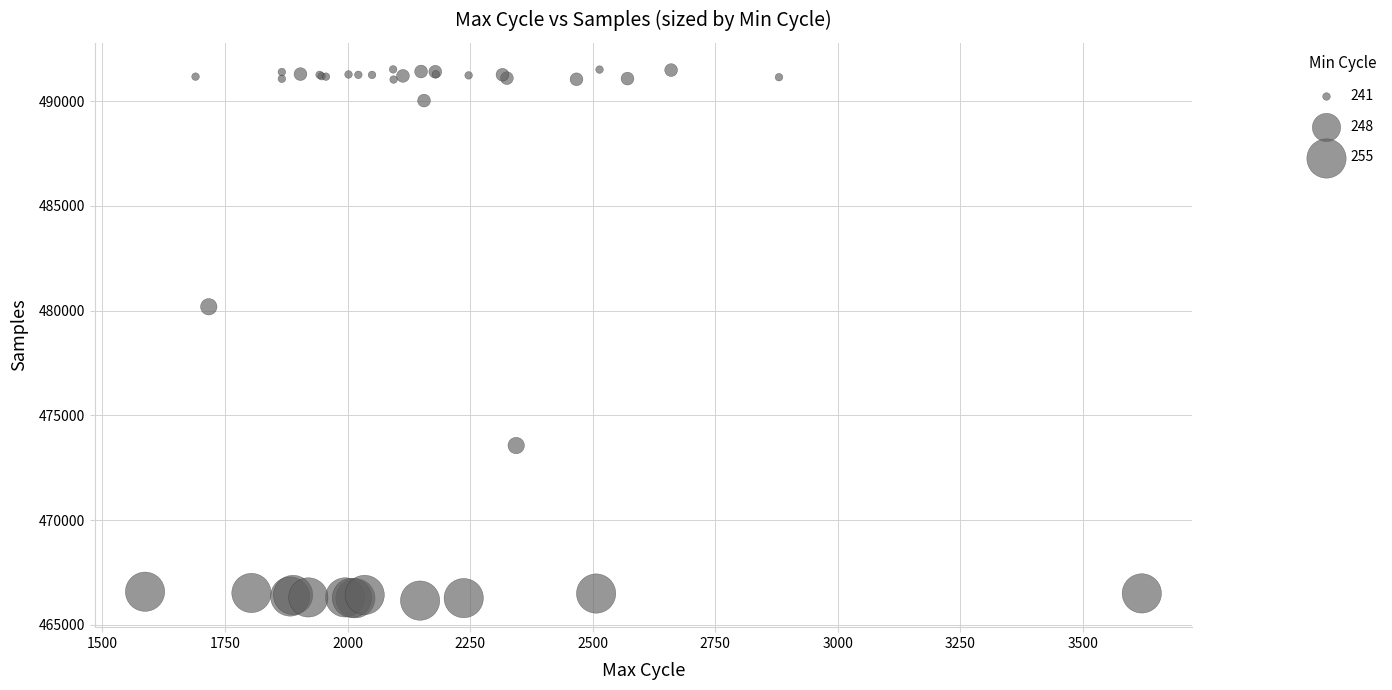

What Y value in the scatter plot is closest to 478842?

480189